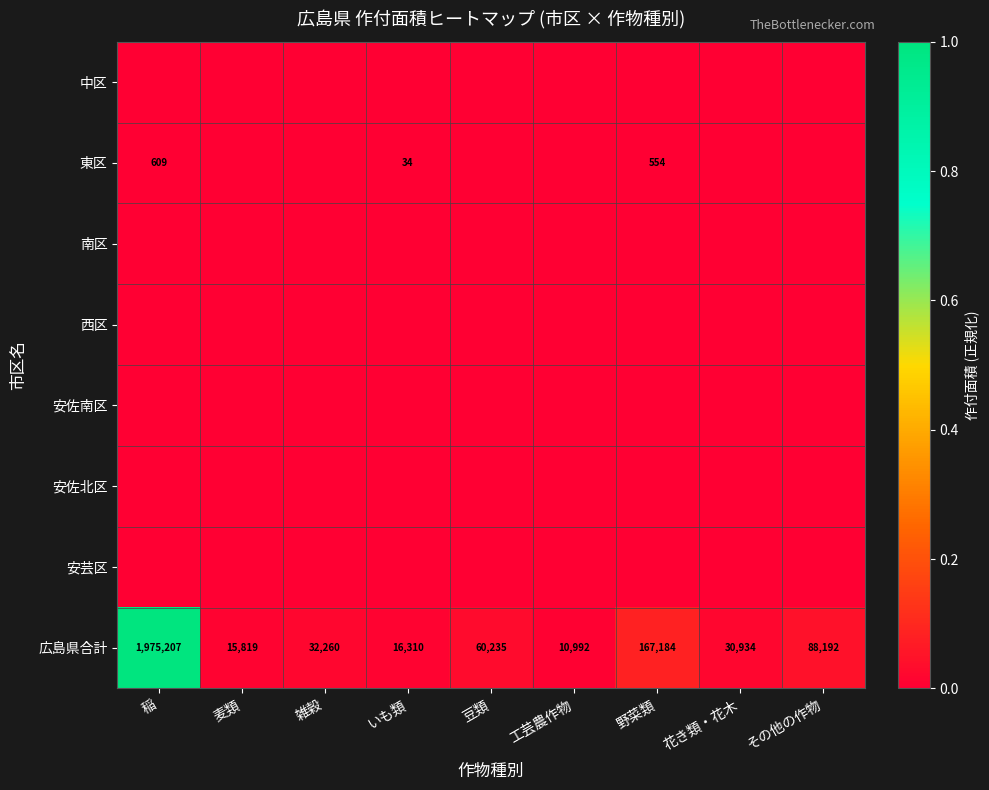

How many categories are shown in the chart?

9